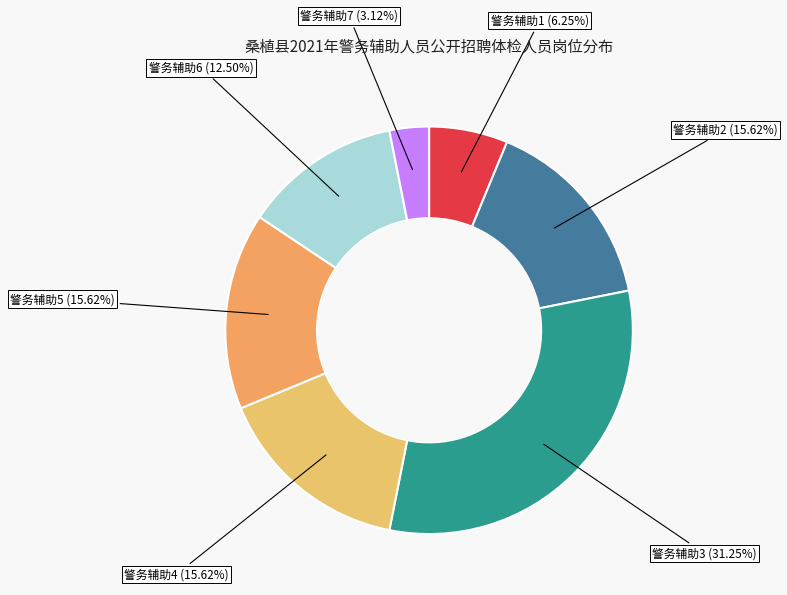

Which slice is the largest?

警务辅助3